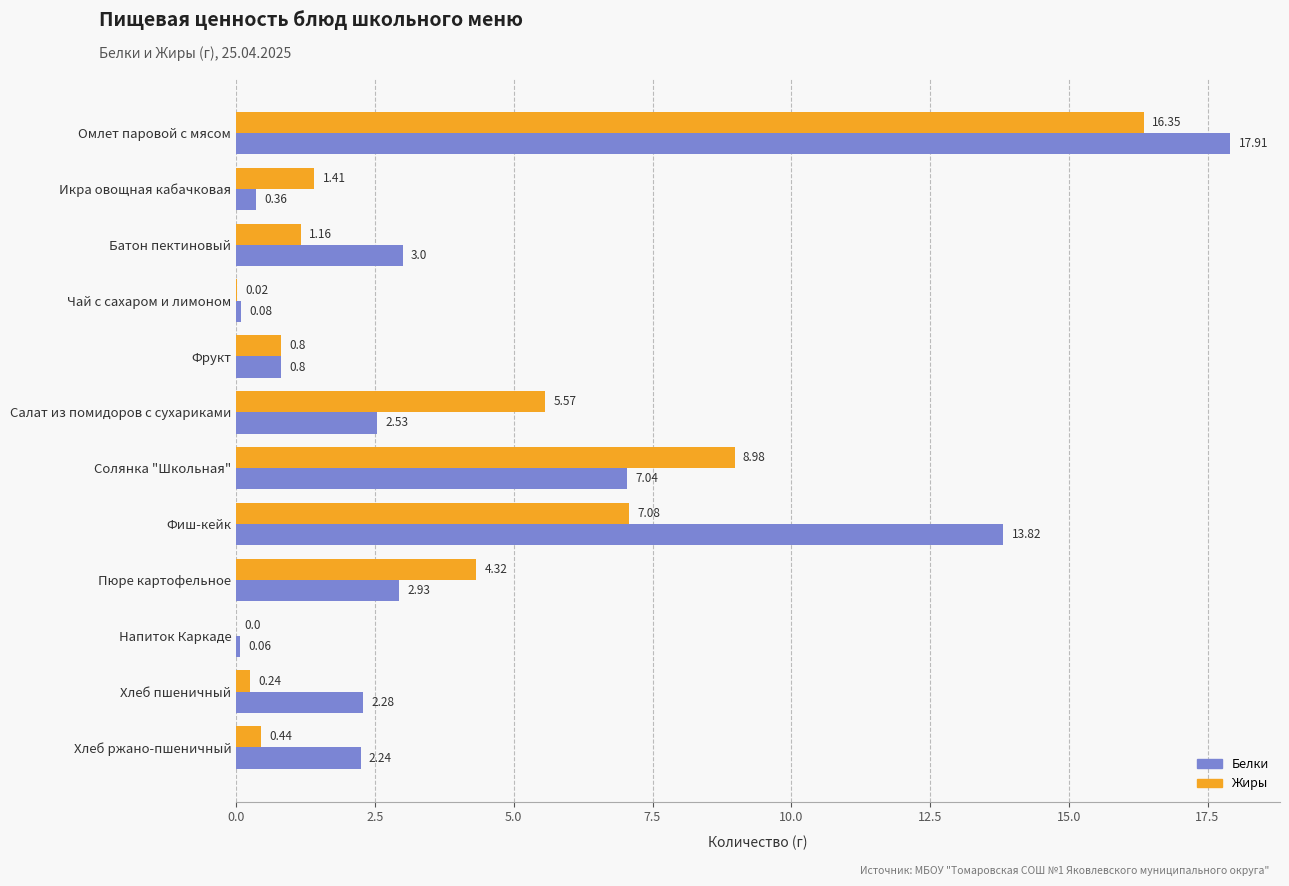

Where is Белки nearest to the value 8?

Солянка "Школьная"